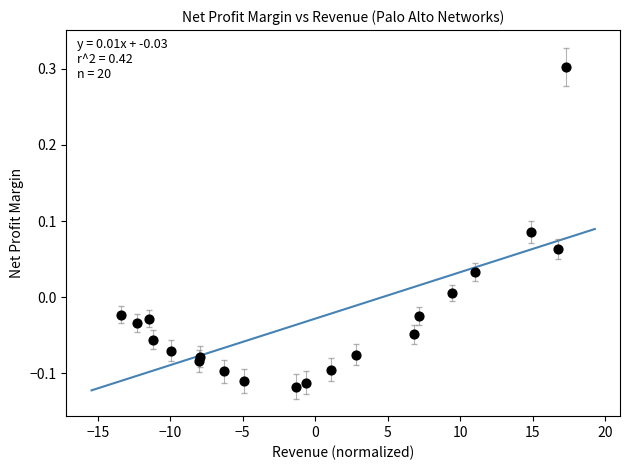

What is the range of X values (max minus min)?

30.7